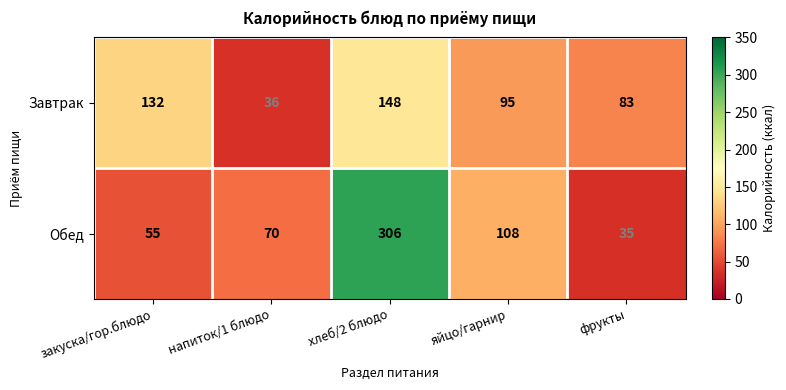

Where does the Завтрак series first go above 95?

закуска/гор.блюдо